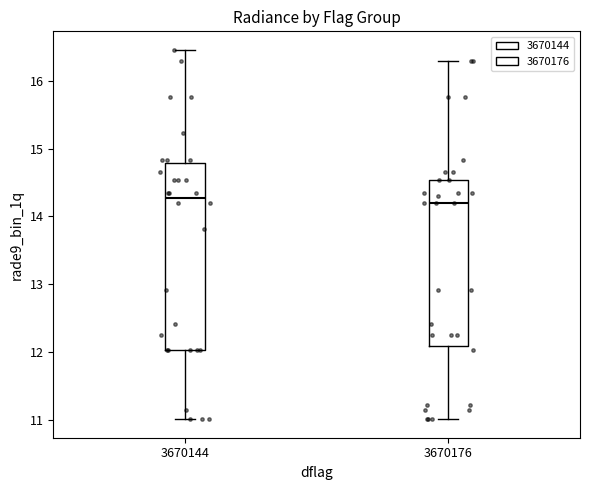

Comparing the boxes themselves (not the whiskers), which one is the tallest?

3670144